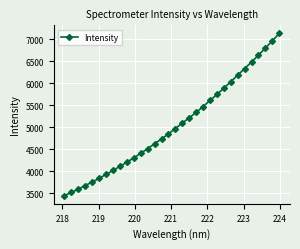

What is the sum of all values?

161490.4